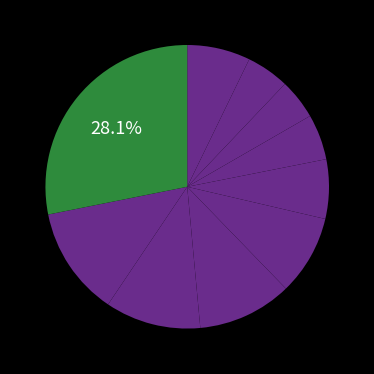

To the nearest percent, what is the difference between the largest and smallest slice percentages?

24%